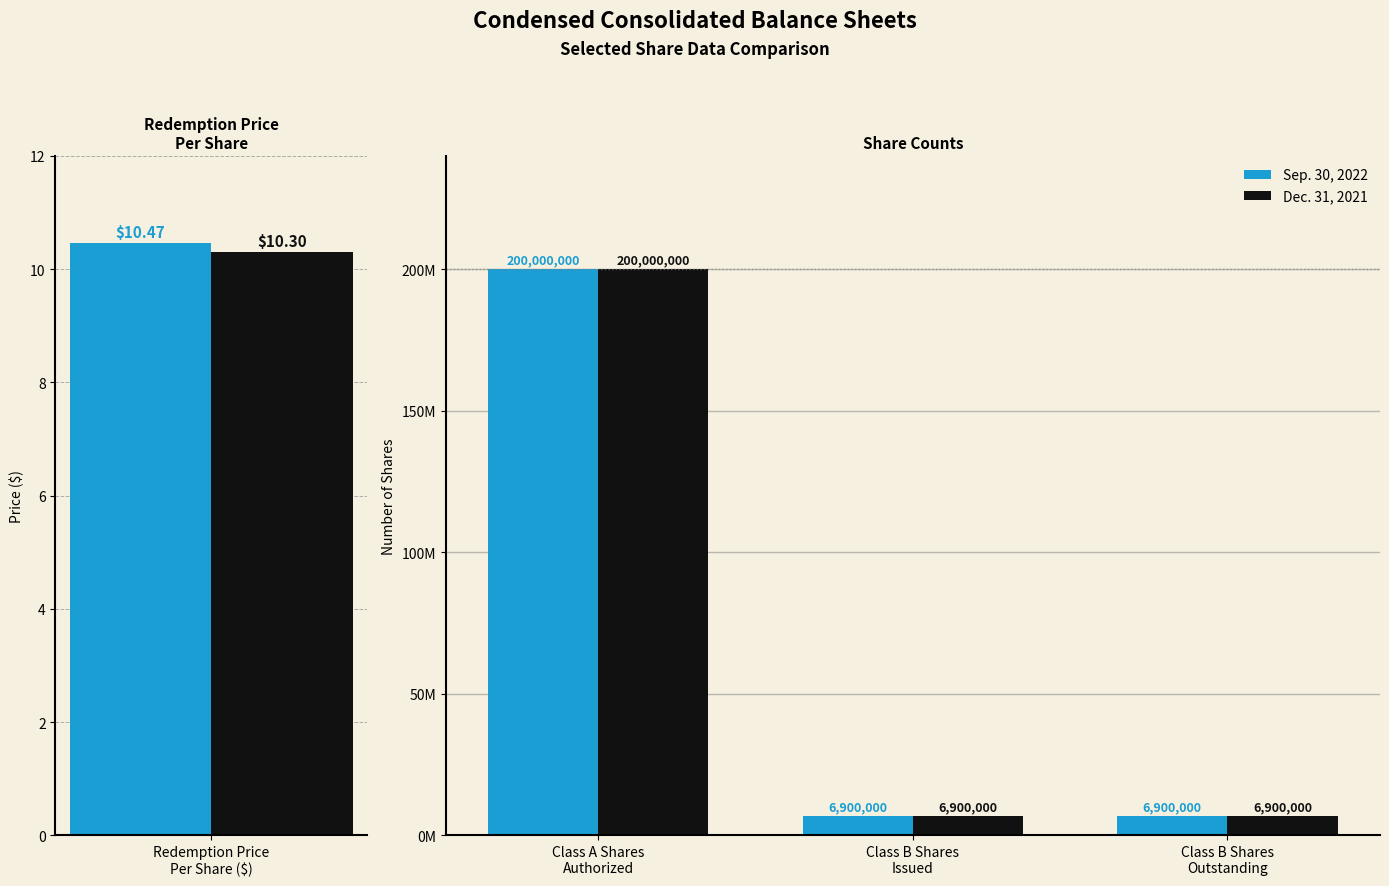

Rank the series at Class B Shares Issued from lowest to highest value.

Sep. 30, 2022, Dec. 31, 2021